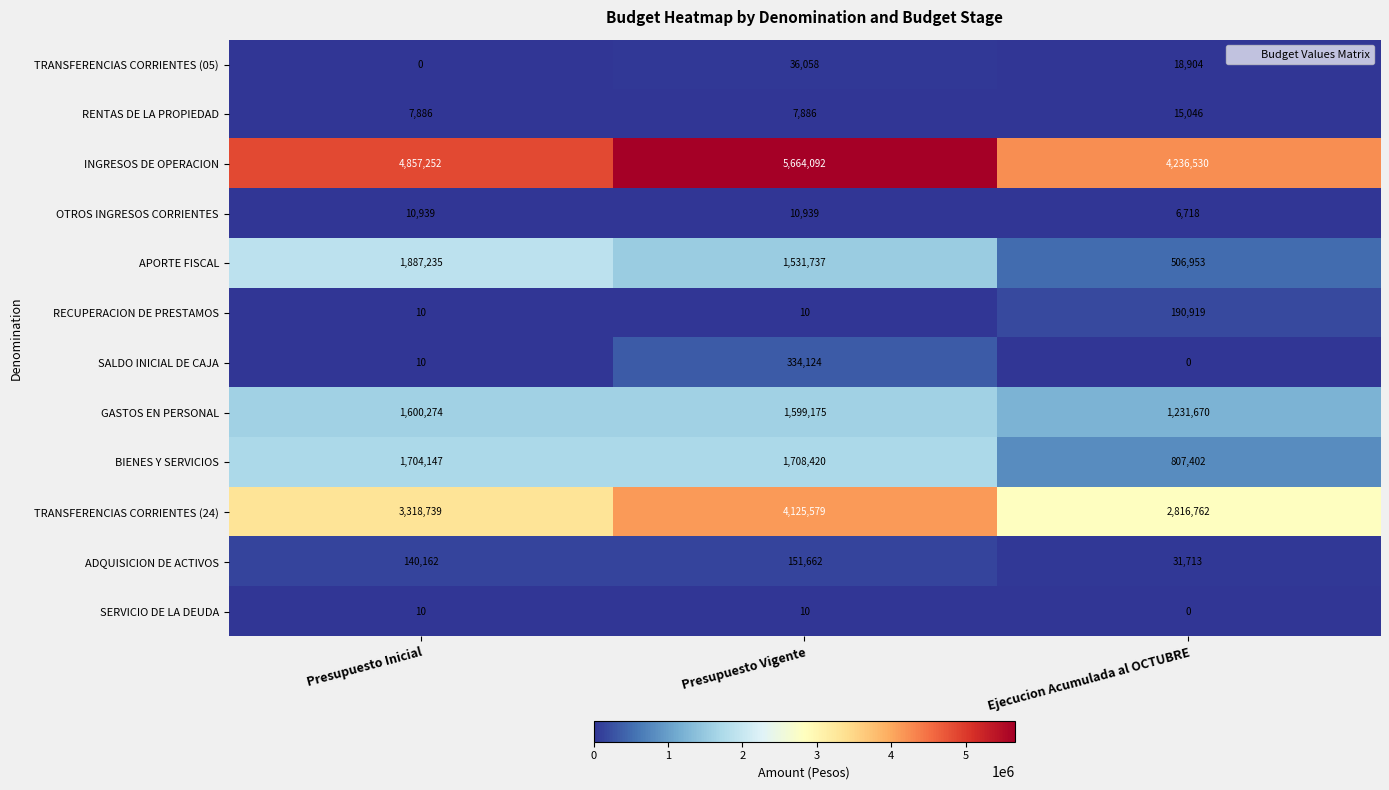

At which category is the sum across all series the highest?

Presupuesto Vigente